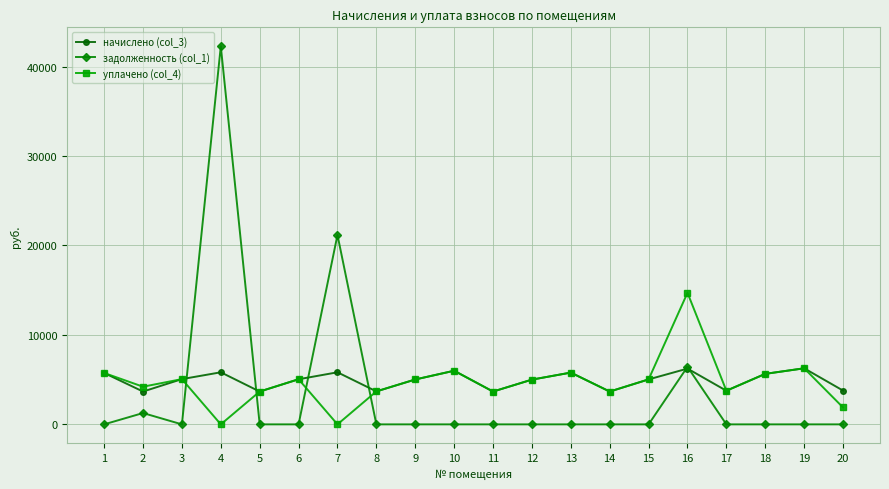

Where does the уплачено (col_4) series first go above 5017?

1